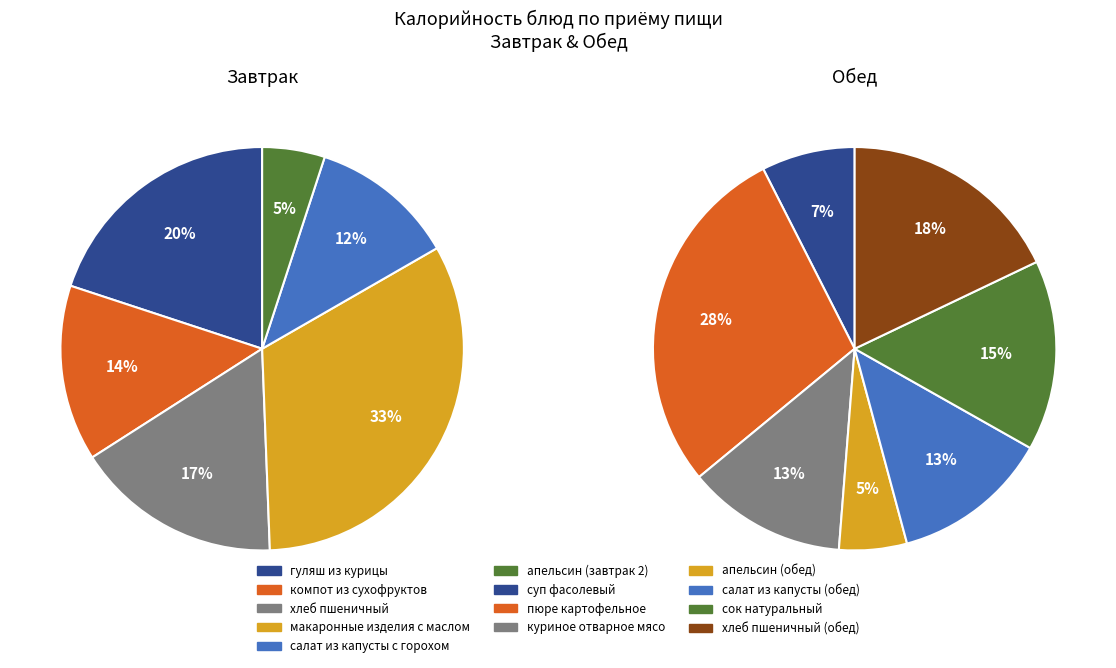

Does any single category account for the majority?

No